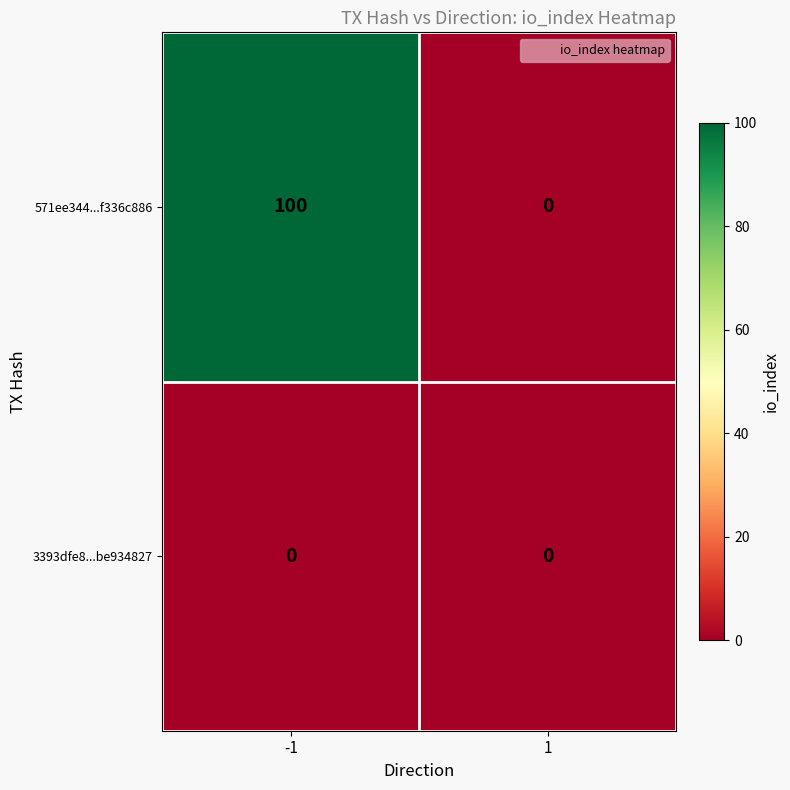

True or false: 571ee344...f336c886 has a value of -65 at 1.

False